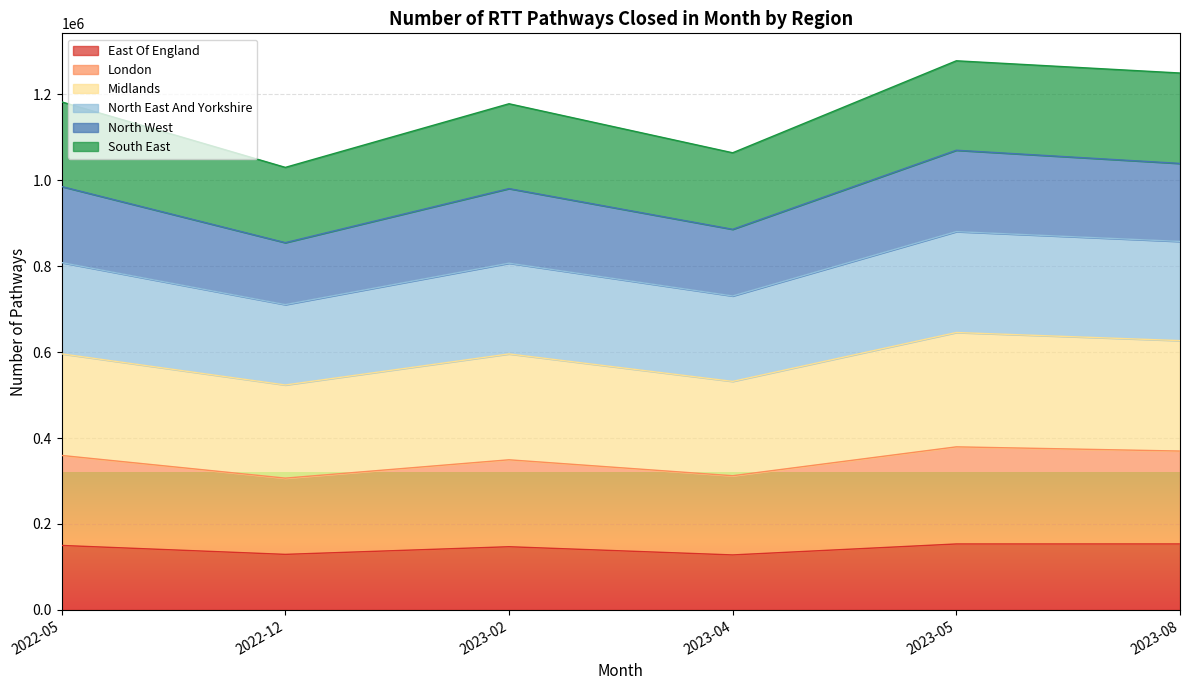

What is the lowest value of the East Of England series?

128029.0